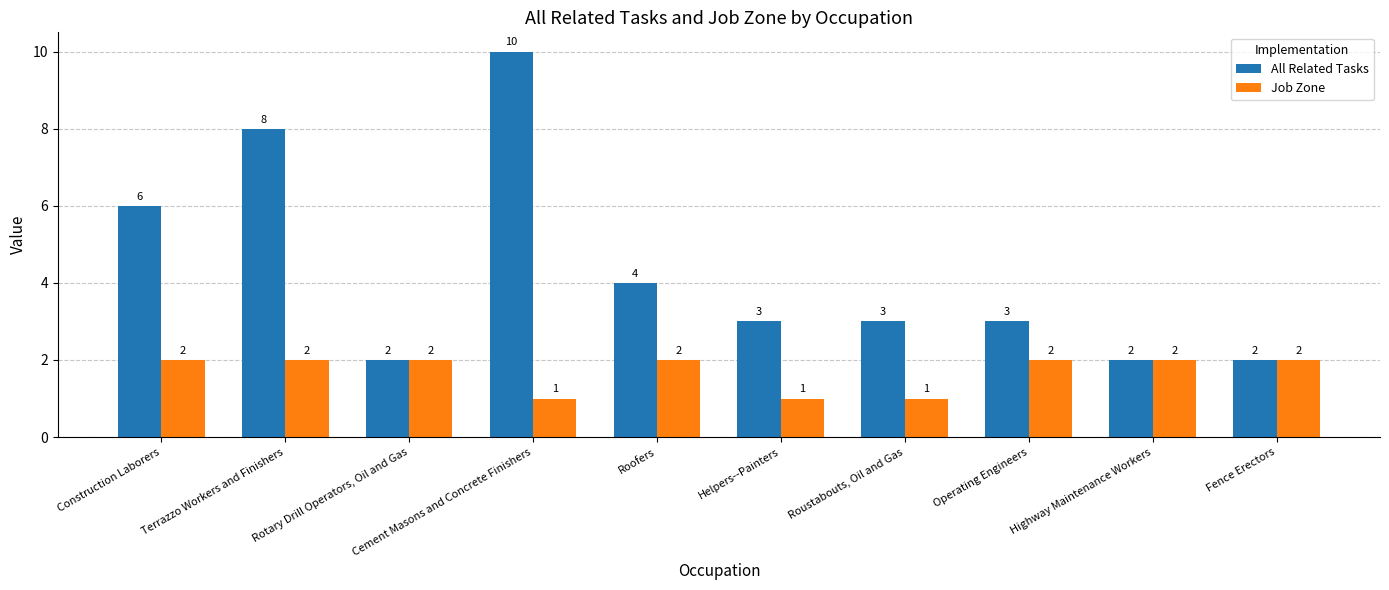

List the series in order of their overall mean, highest first.

All Related Tasks, Job Zone